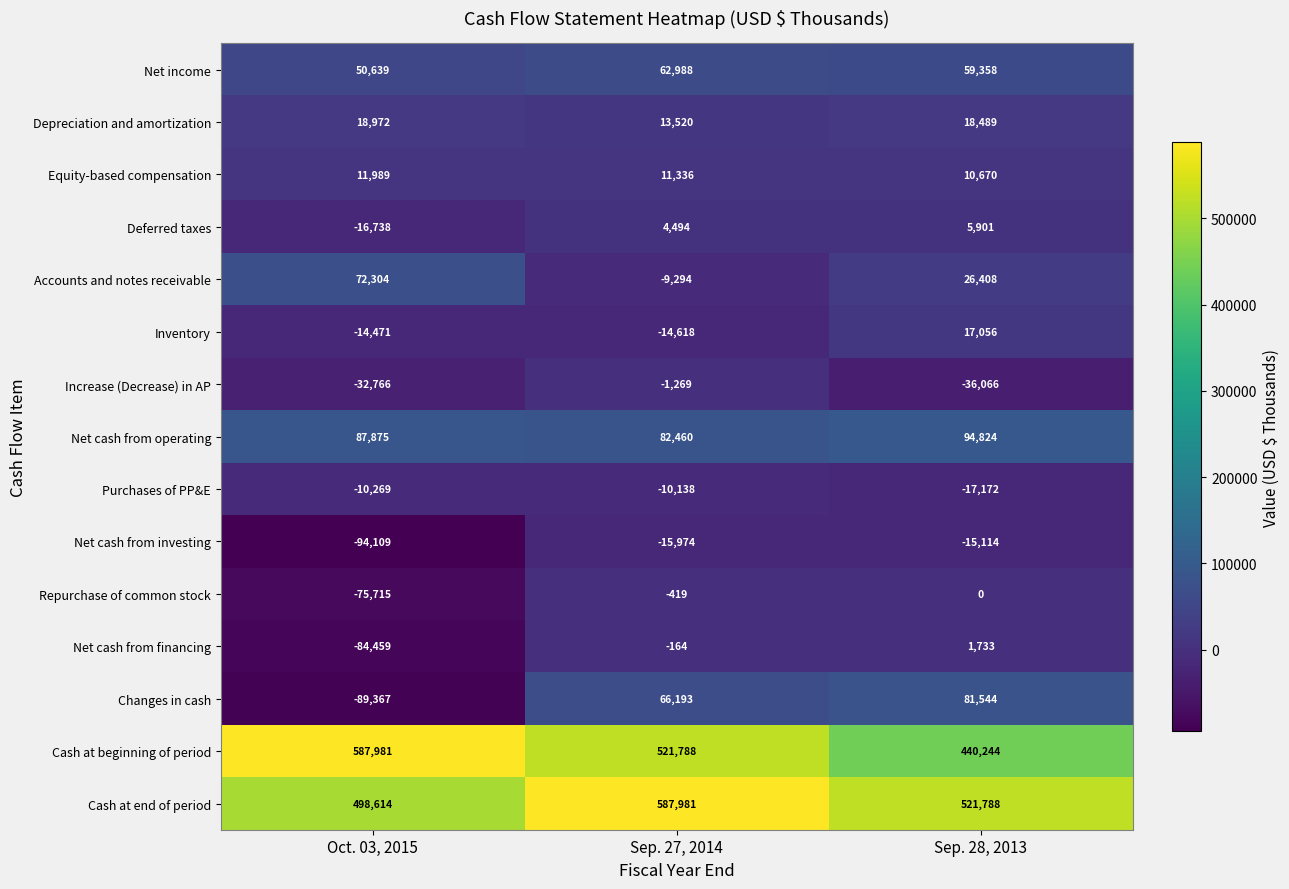

At which category is the sum across all series the highest?

Sep. 27, 2014